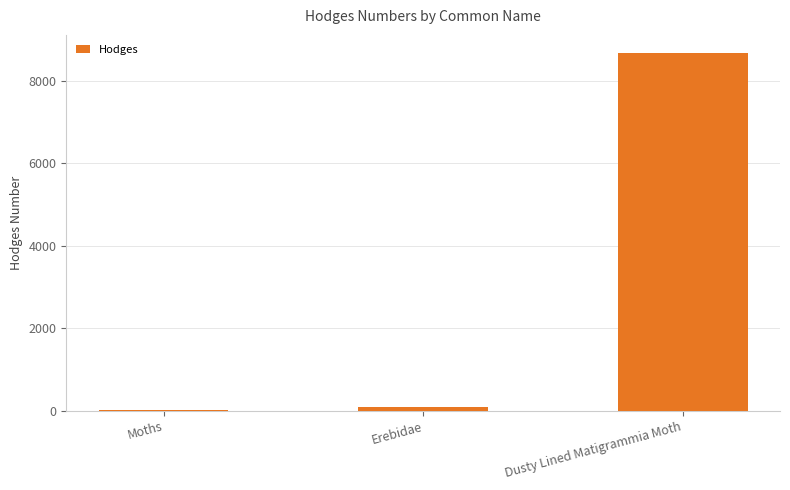

Is it true that the value at Dusty Lined Matigrammia Moth is 8679.0?

True